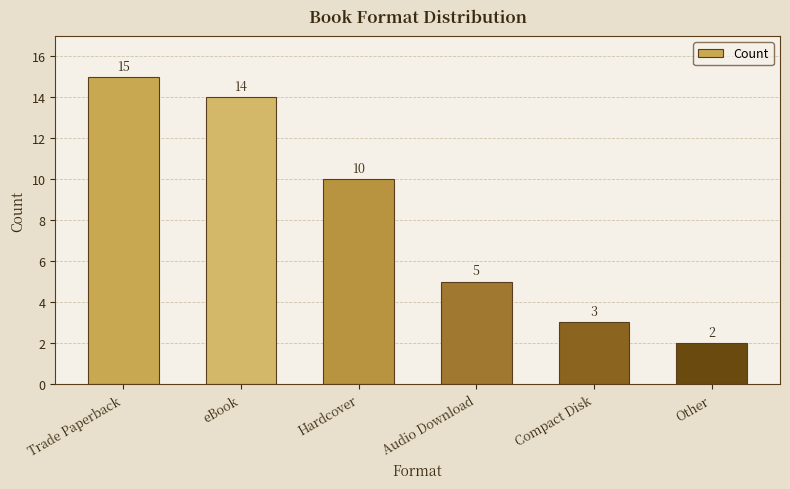

Reading left to right, transcribe all the data shown in this chart.

Trade Paperback=15	eBook=14	Hardcover=10	Audio Download=5	Compact Disk=3	Other=2